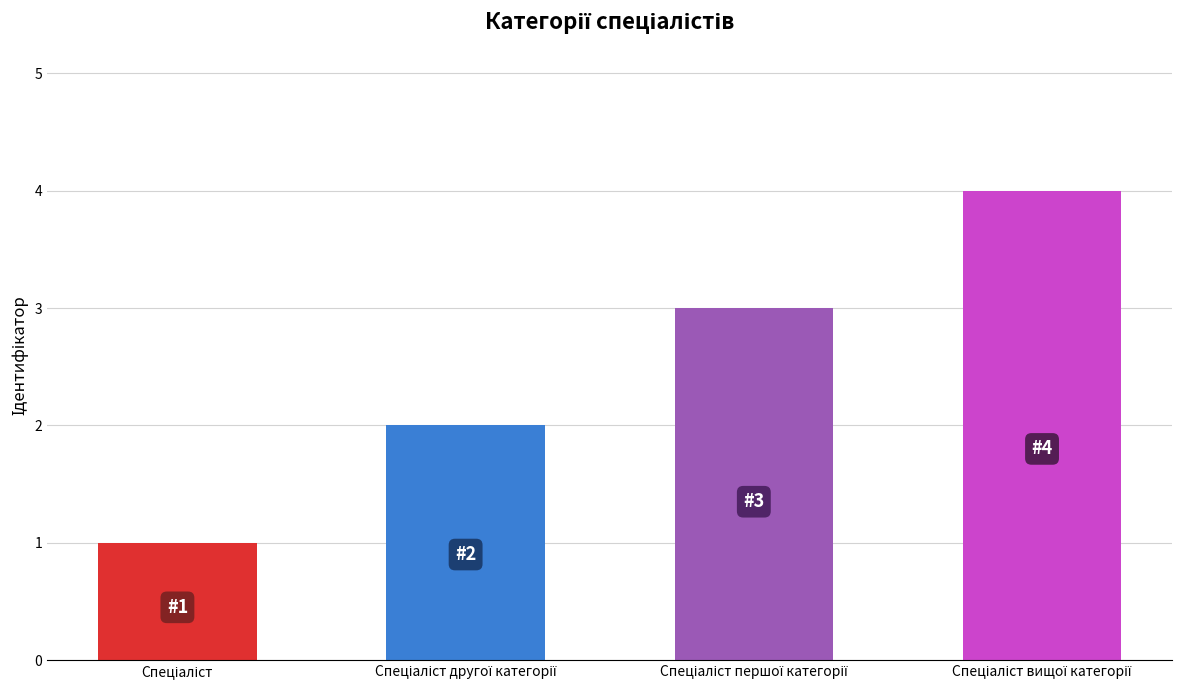

What is the greatest value displayed?

4